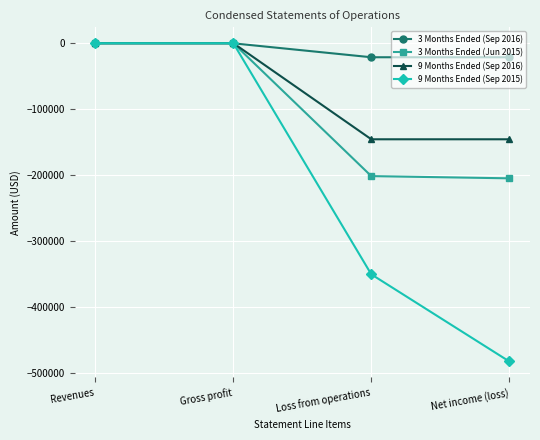

What is the label of the 4th point from the left?

Net income (loss)